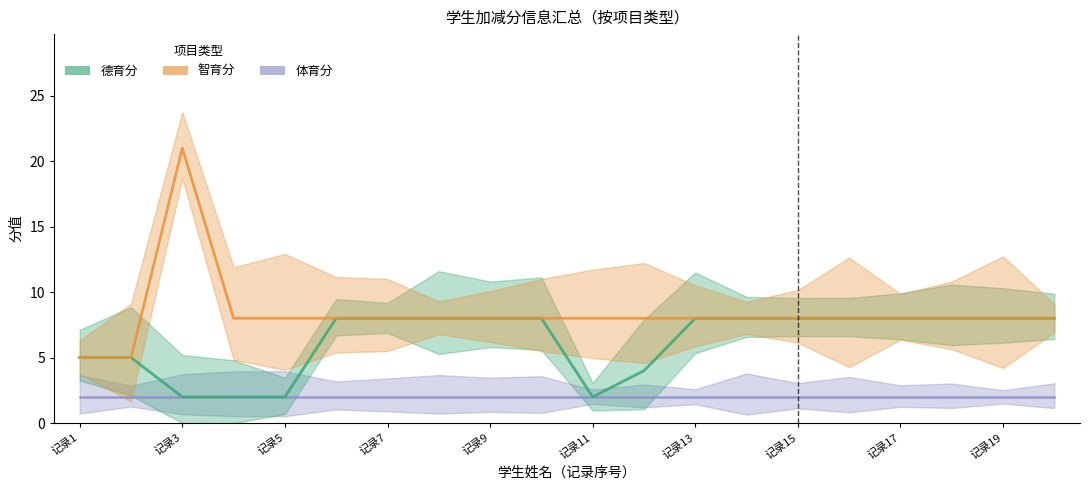

Where is 德育分 nearest to the value 5?

记录1